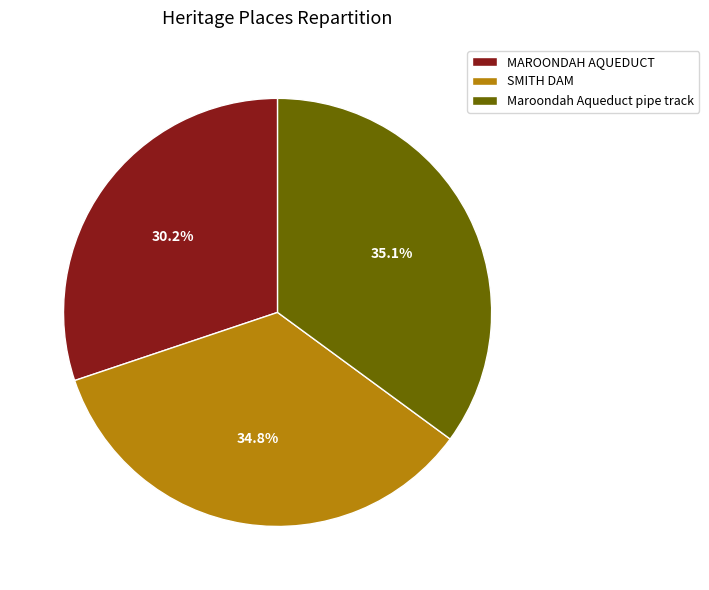

Is it true that Maroondah Aqueduct pipe track is 46% of the pie?

False